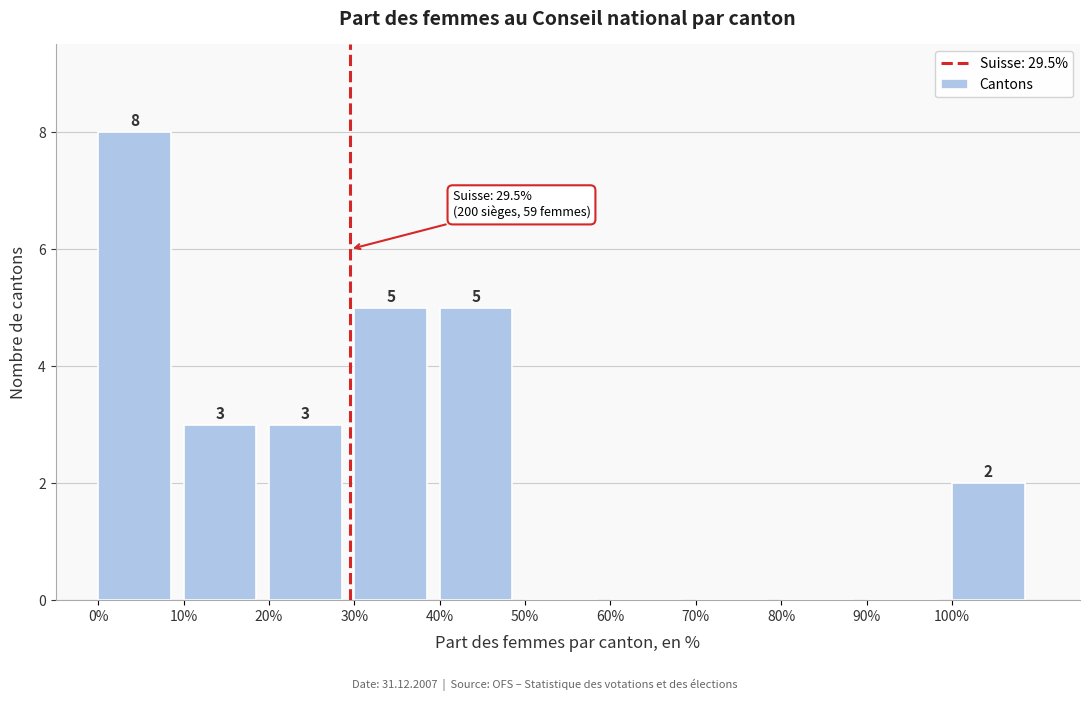

Over which range of the x-axis is the bar tallest?

0 to 10